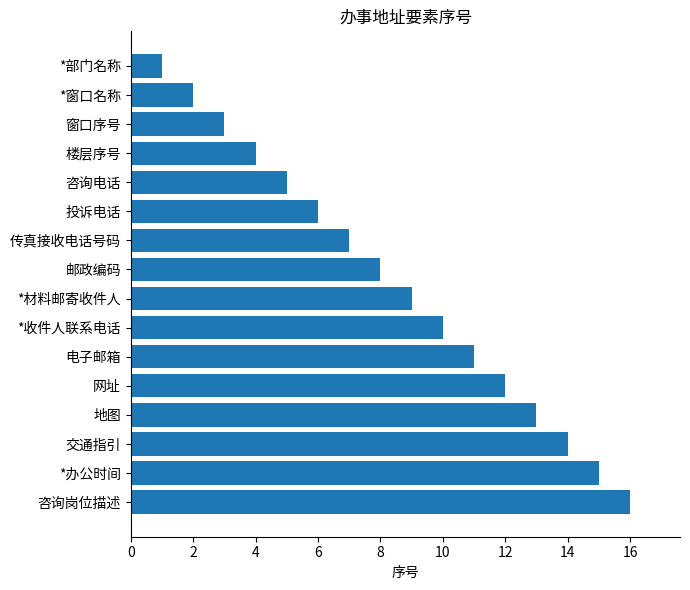

What is the greatest value displayed?

16